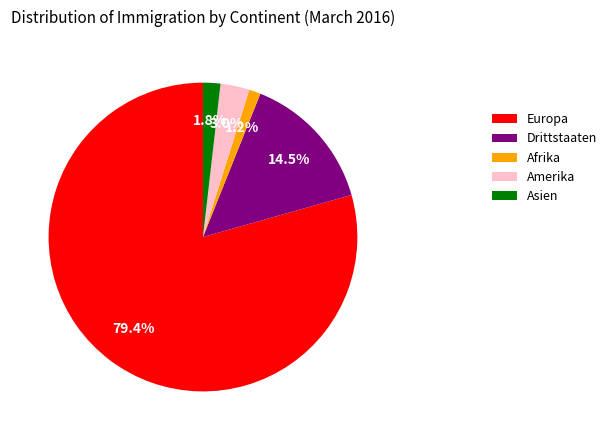

To the nearest percent, what is the average slice percentage?

20%